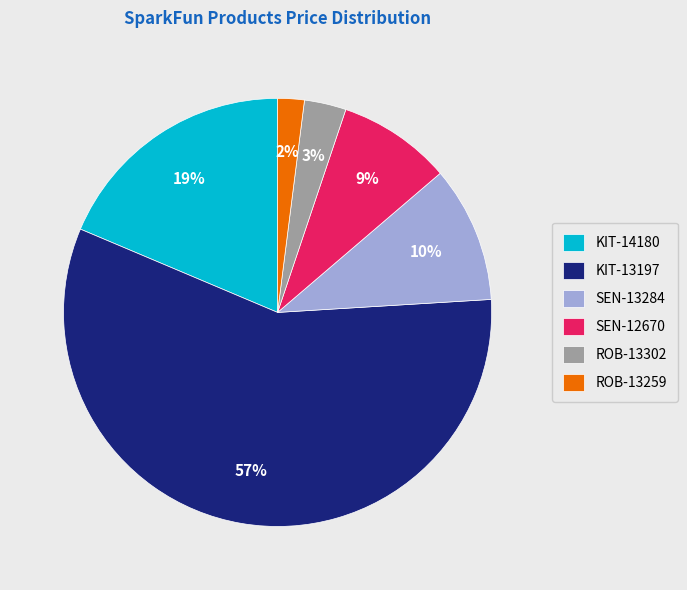

To the nearest percent, what is the difference between the ROB-13259 and KIT-13197 slice percentages?

55%